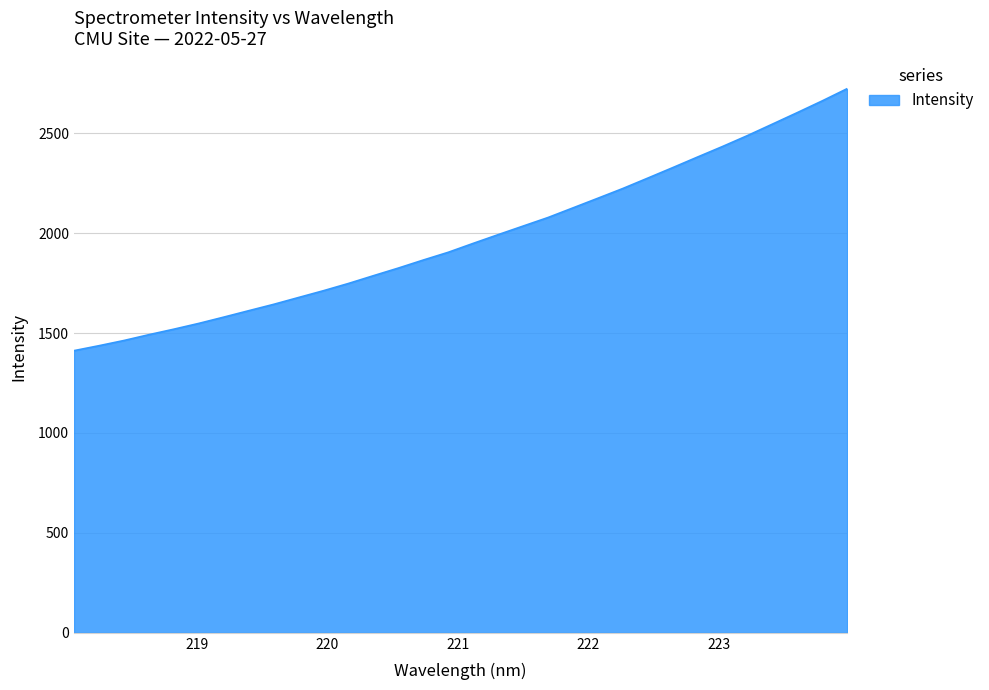

What is the difference between the maximum and minimum values?

1310.7